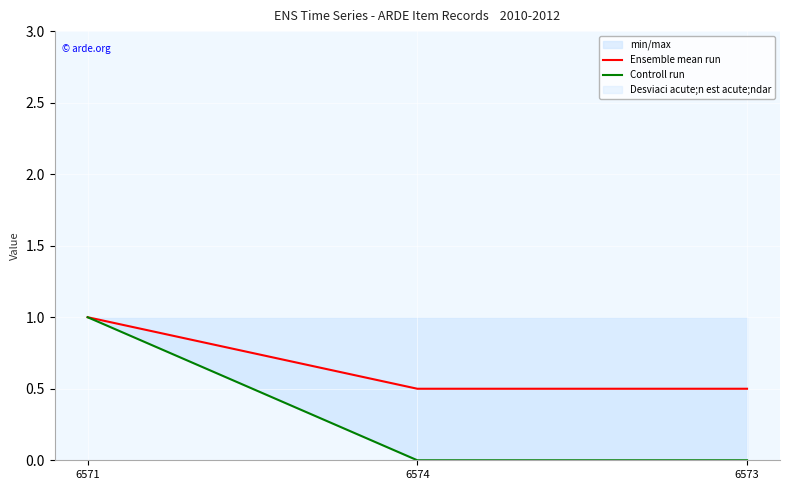

Which category has the lowest value across all series?

6574